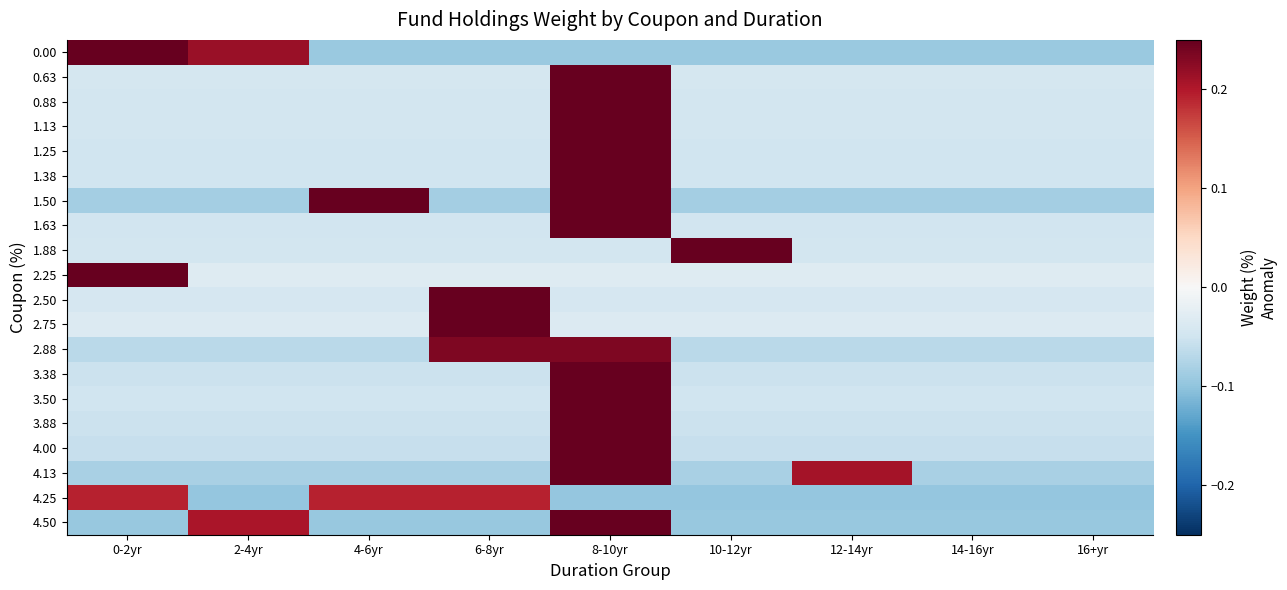

Which has a higher value, 8-10yr or 12-14yr?

8-10yr